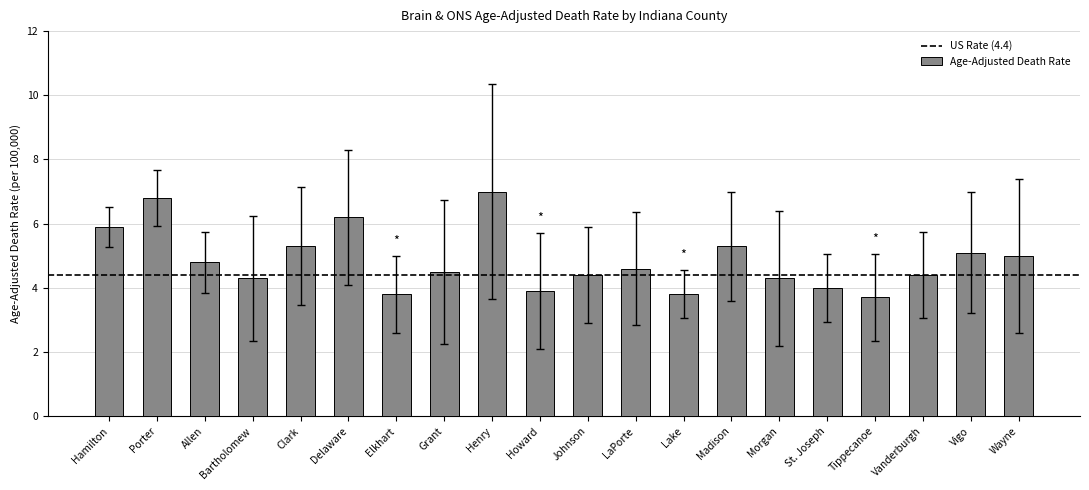

What is the ratio of the value at St. Joseph to the value at Vigo?

0.8